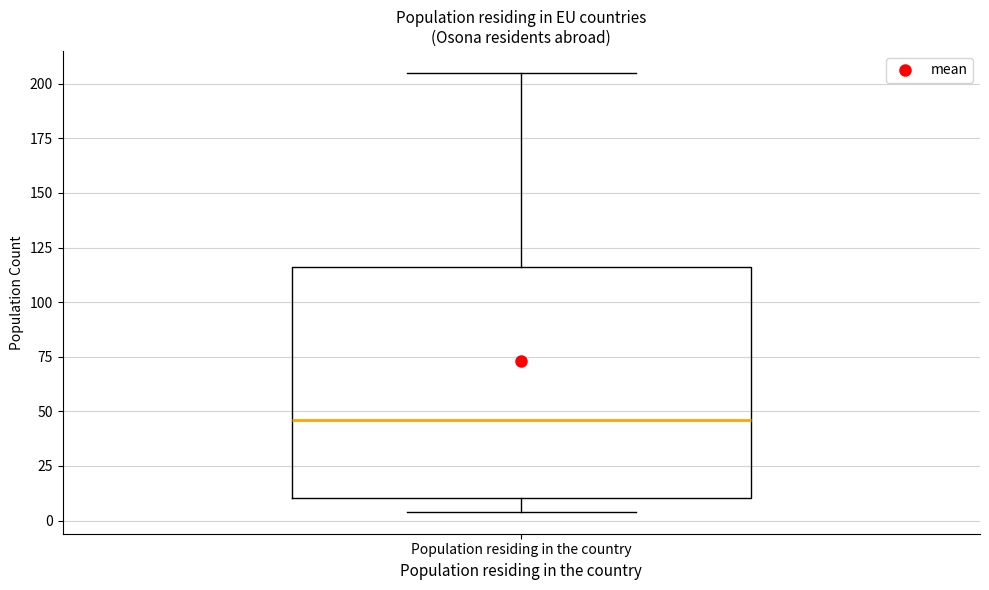

Transcribe this box plot: give where the median line is, the range the box spans, and where the two whiskers end, as read against the y-axis. The values are not printed on the chart, so give them approximately, as read against the axis.

median 45, box 10 to 115, whiskers 5 to 205